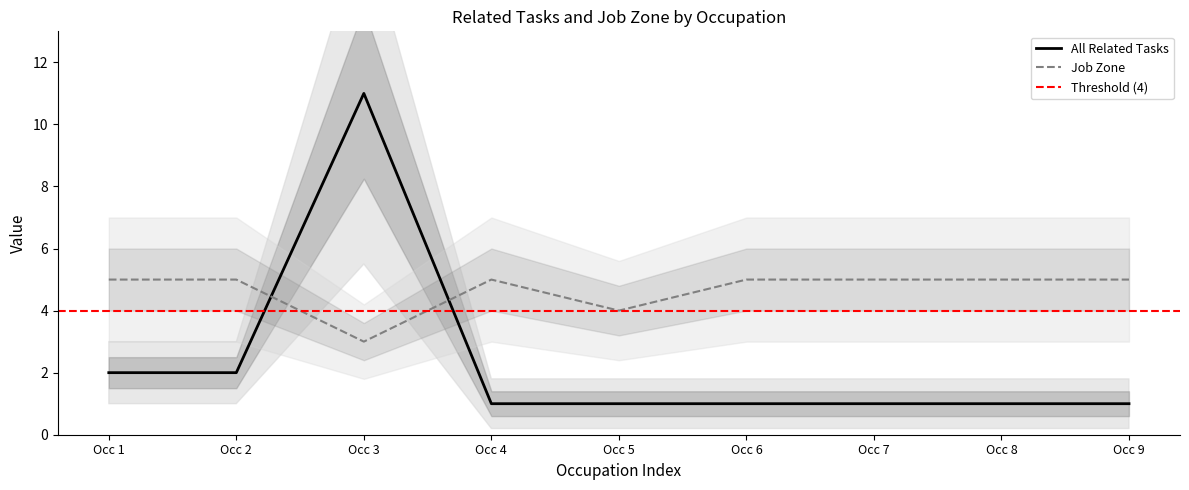

Is this an area chart (filled region under the line)?

No